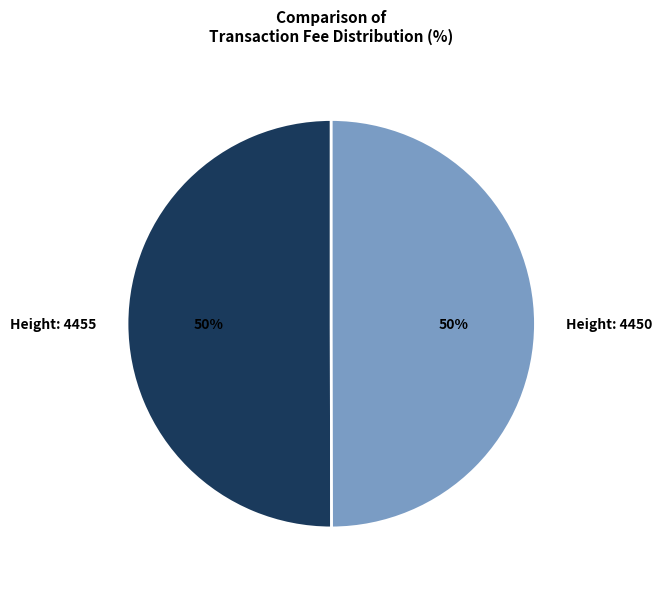

To the nearest percent, what is the average slice percentage?

50%